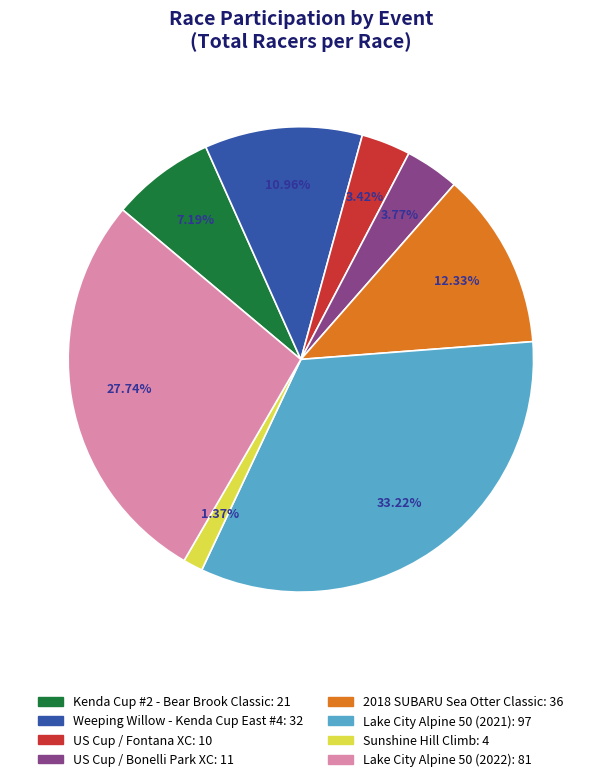

What percentage is the US Cup / Bonelli Park XC slice, to the nearest percent?

4%